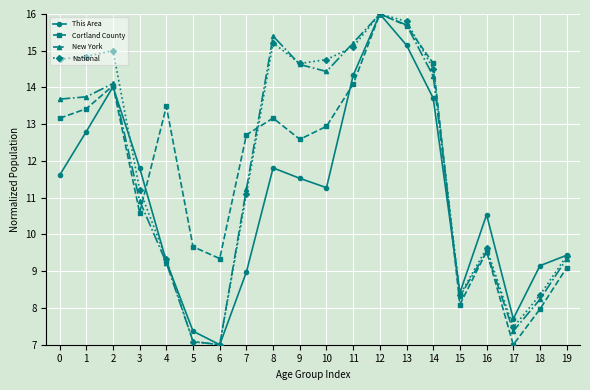

Which category has the highest value in the This Area series?

12